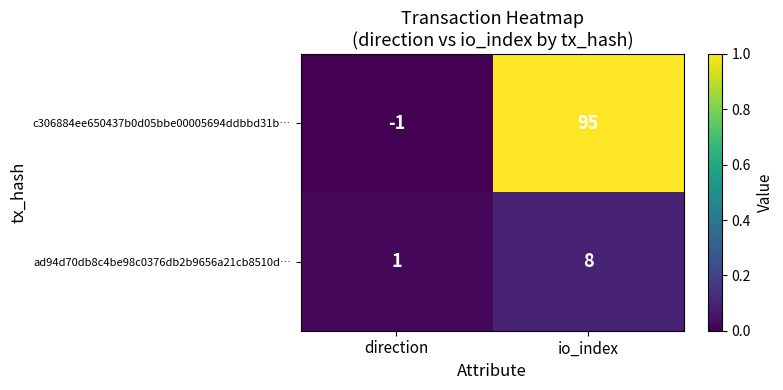

What is the maximum value shown in the chart?

95